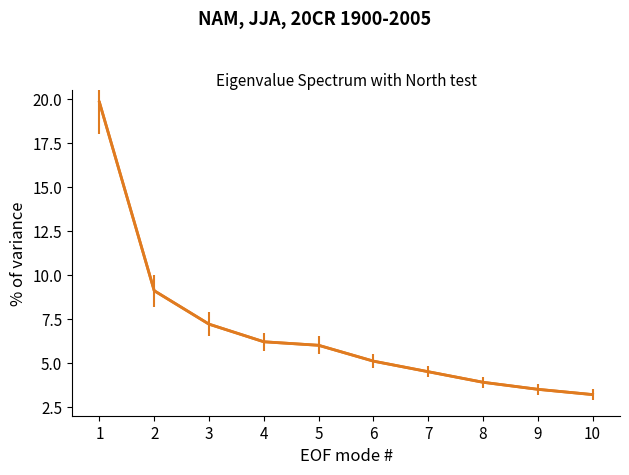

True or false: the data shows 4.5 at 7.

True